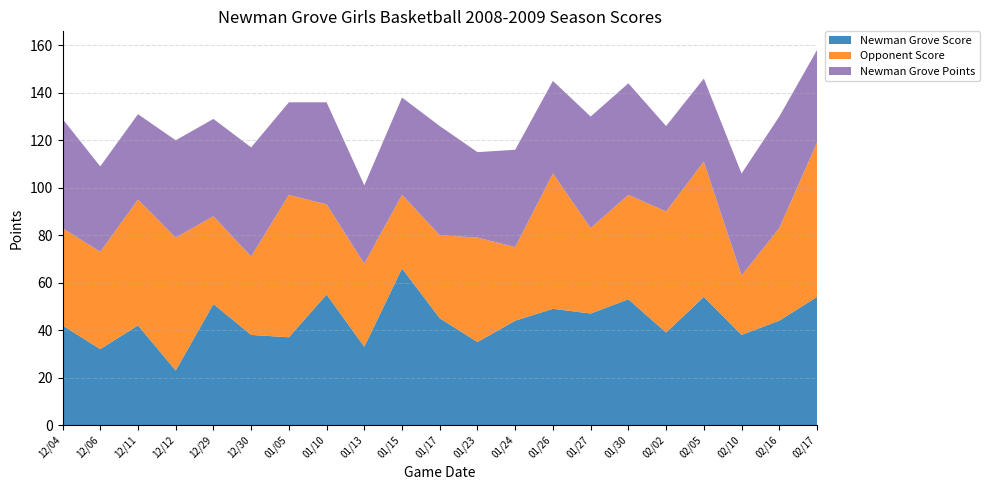

Reading left to right, what are all the values shown in this chart?

Newman Grove Score: 42	32	42	23	51	38	37	55	33	66	45	35	44	49	47	53	39	54	38	44	54
Opponent Score: 41	41	53	56	37	33	60	38	35	31	35	44	31	57	36	44	51	57	25	39	65
Newman Grove Points: 46	36	36	41	41	46	39	43	33	41	46	36	41	39	47	47	36	35	43	47	39